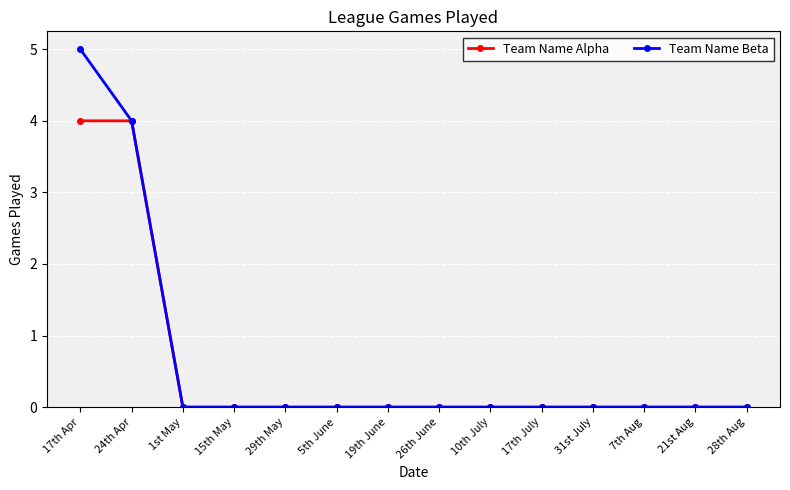

Is it true that Team Name Alpha equals 3 at 5th June?

False